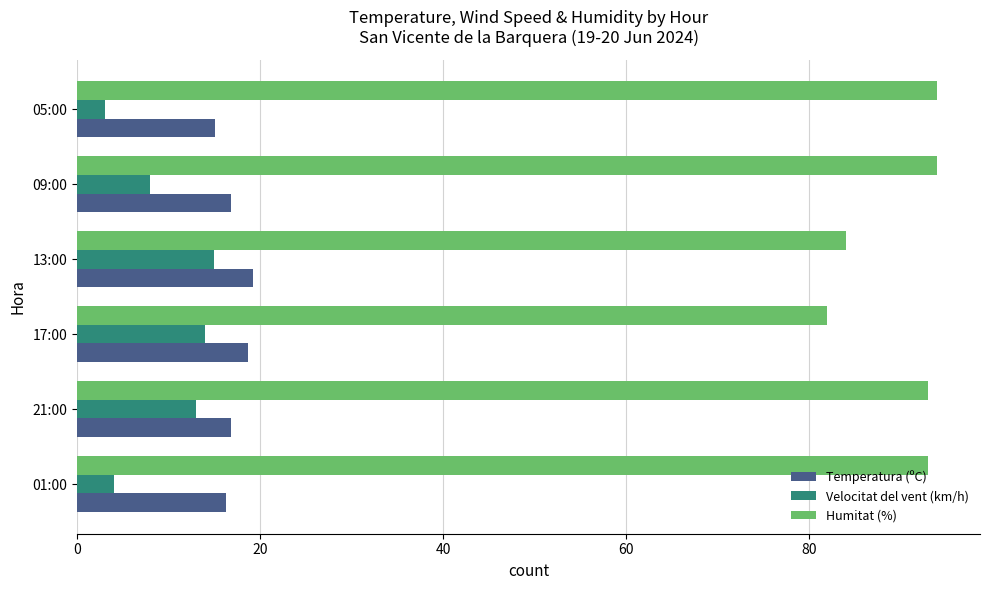

What is the highest value of the Temperatura (ºC) series?

19.2